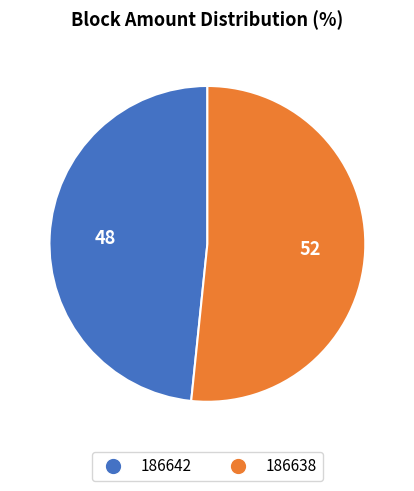

Does 186638 represent more than half of the total?

Yes